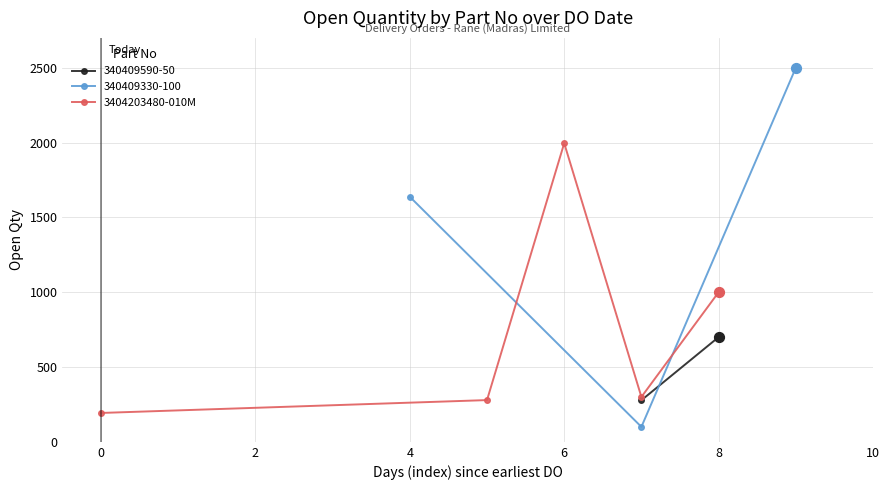

At which category does 3404203480-010M reach its first local peak?

6